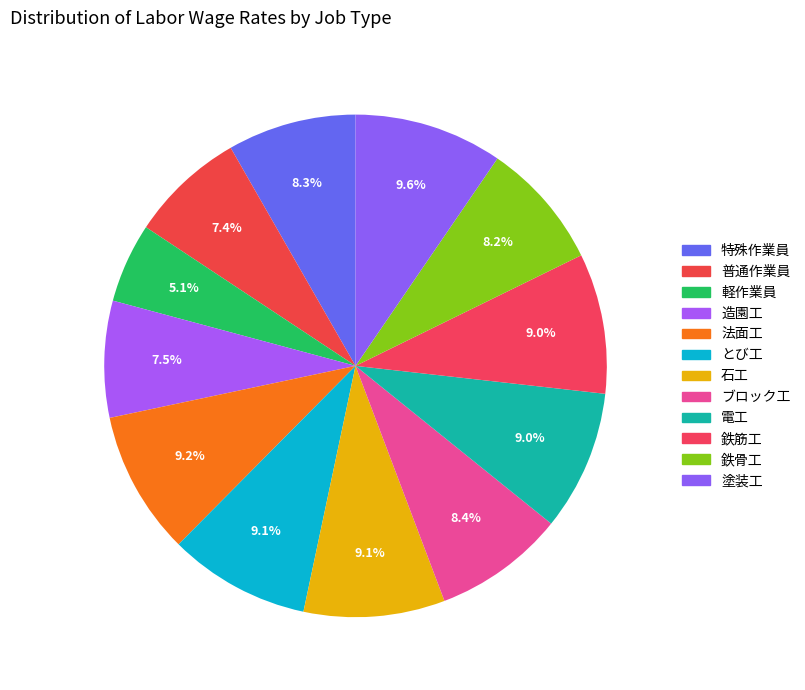

How many slices are in this pie chart?

12